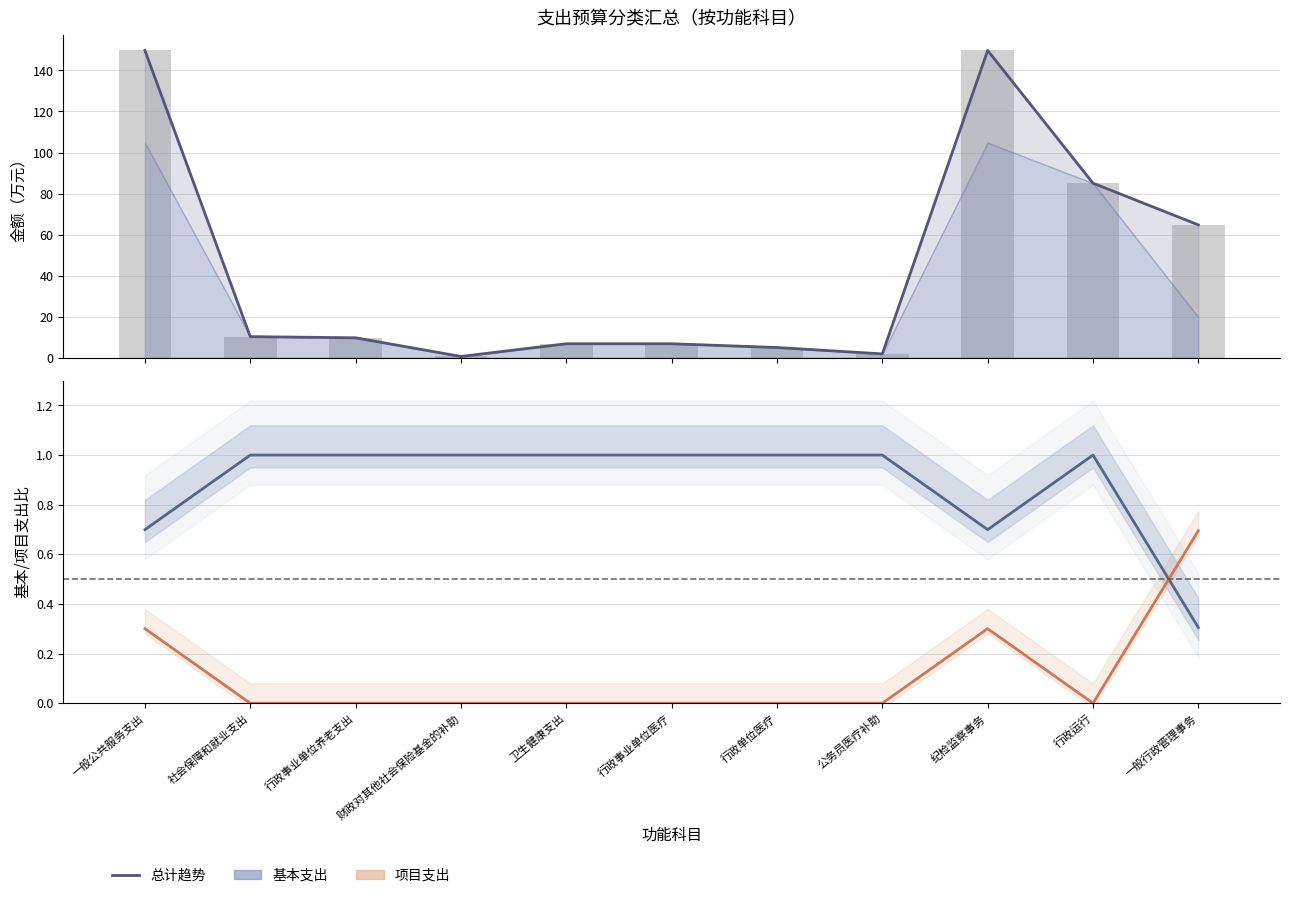

What is the highest value of the 总计 series?

149.8